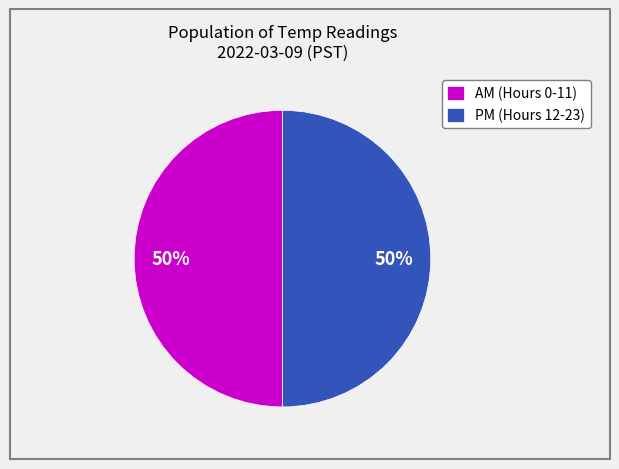

To the nearest percent, what is the combined percentage of PM (Hours 12-23) and AM (Hours 0-11)?

100%